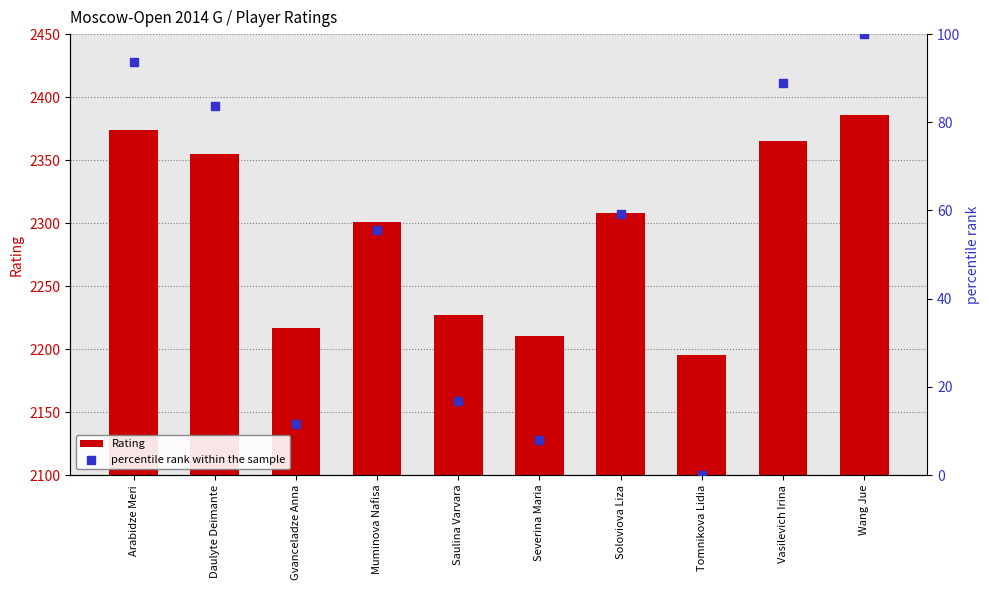

What is the total value across all series at Wang Jue?

2486.0